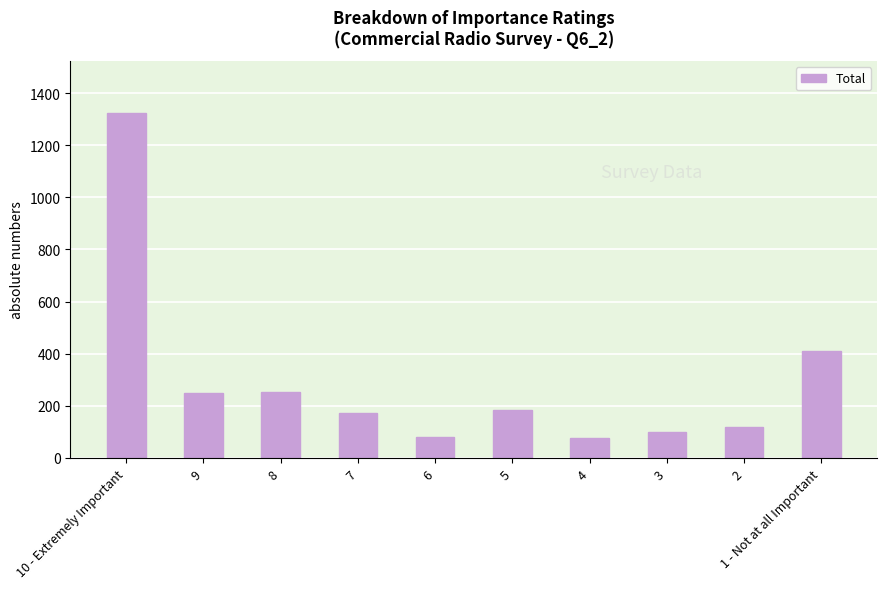

What is the sum of the values at 1 - Not at all Important and 6?

491